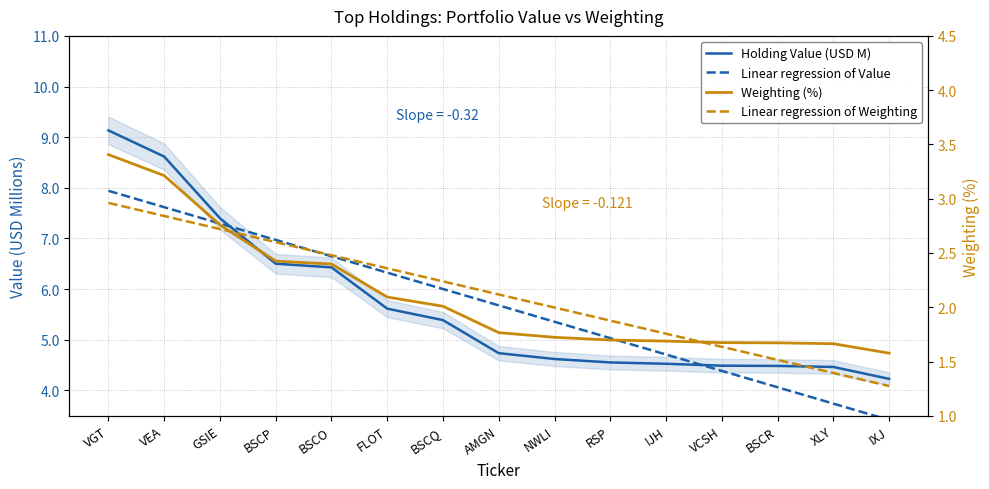

Which has a higher value, VGT or VEA?

VGT